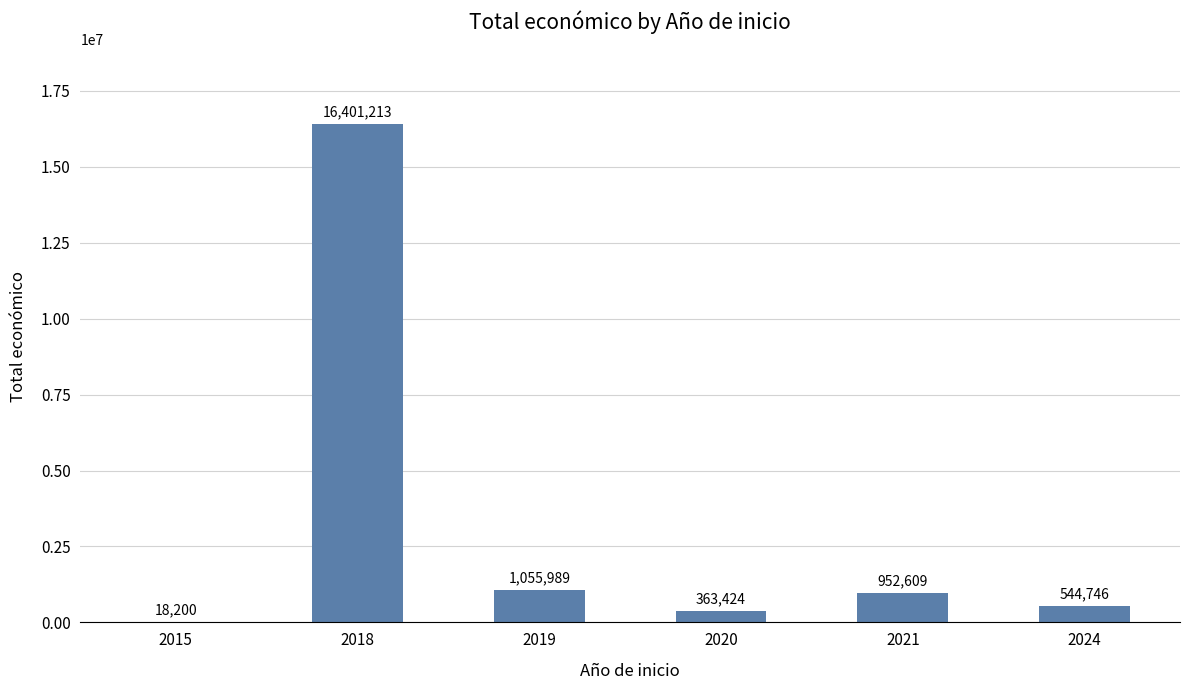

What is the sum of all values?

19336181